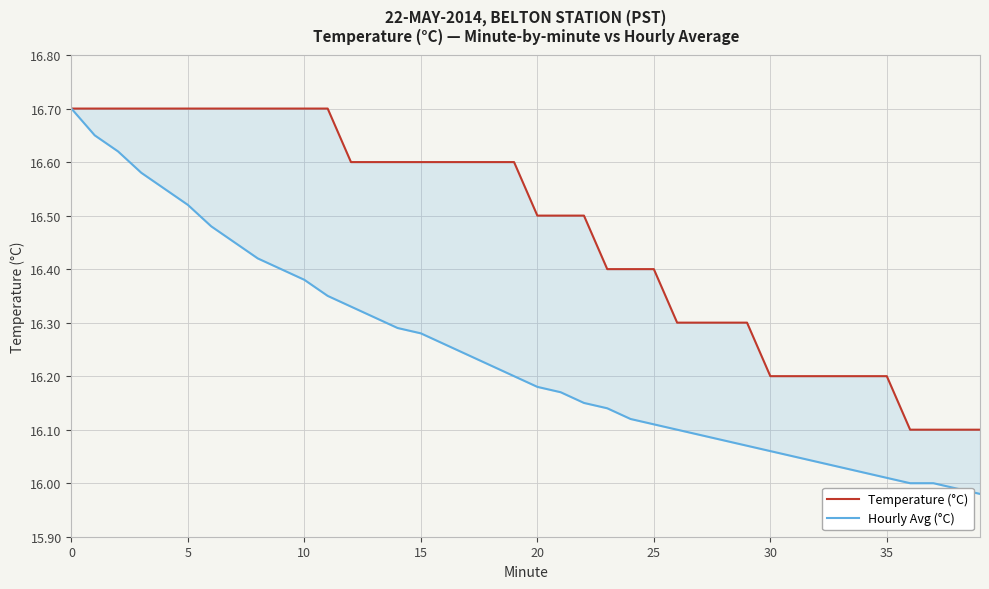

Is it true that Temperature (°C) equals 26.9 at 35?

False